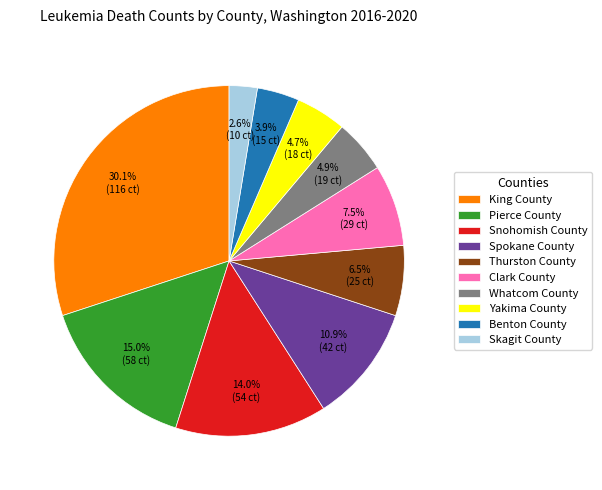

How many segments does this pie chart have?

10